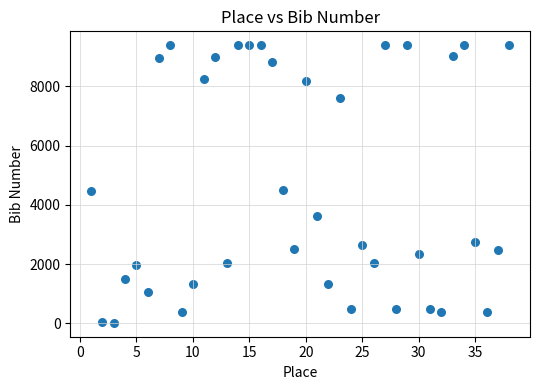

What is the range of X values (max minus min)?

37